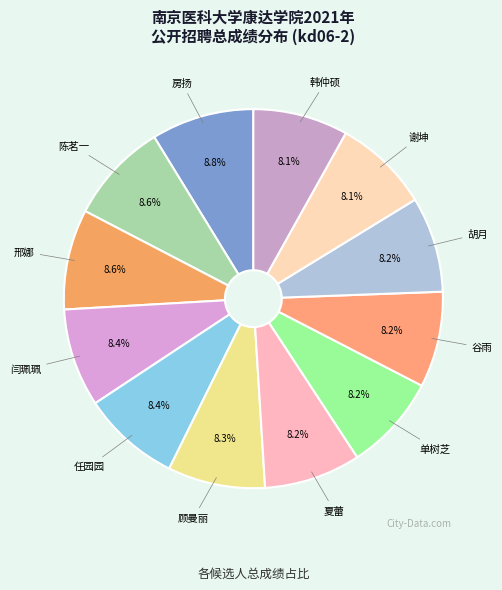

To the nearest percent, what portion does 邢娜 represent?

9%